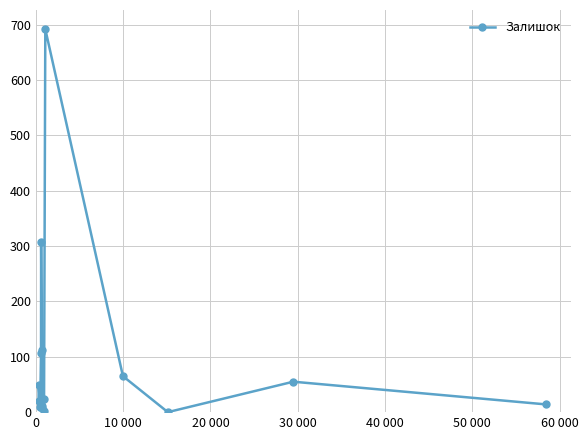

How many interior local peaks (higher than both neighbors) does the data have?

5